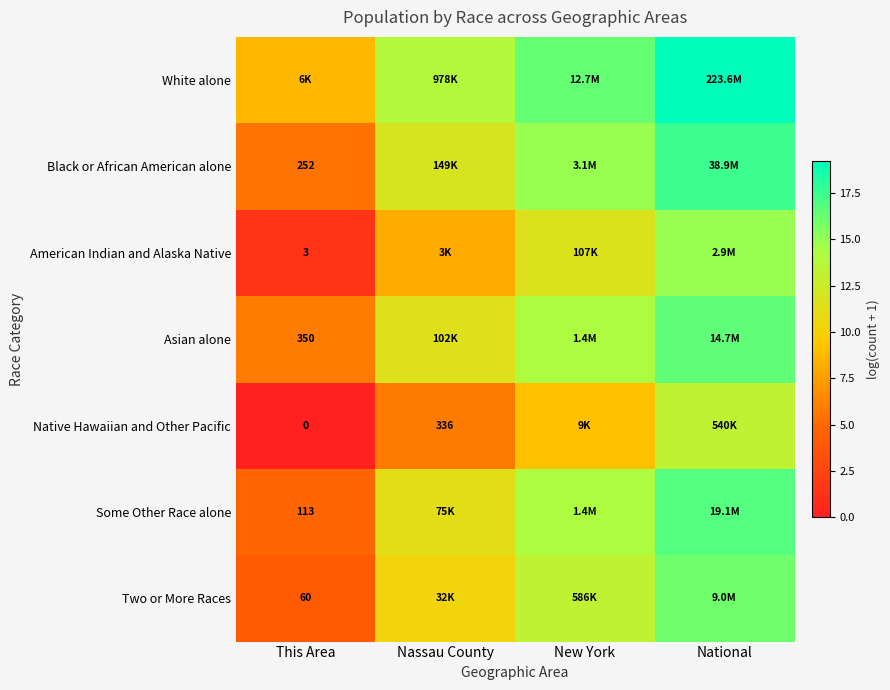

Is the value of Native Hawaiian and Other Pacific at Nassau County greater than the value of American Indian and Alaska Native at This Area?

Yes